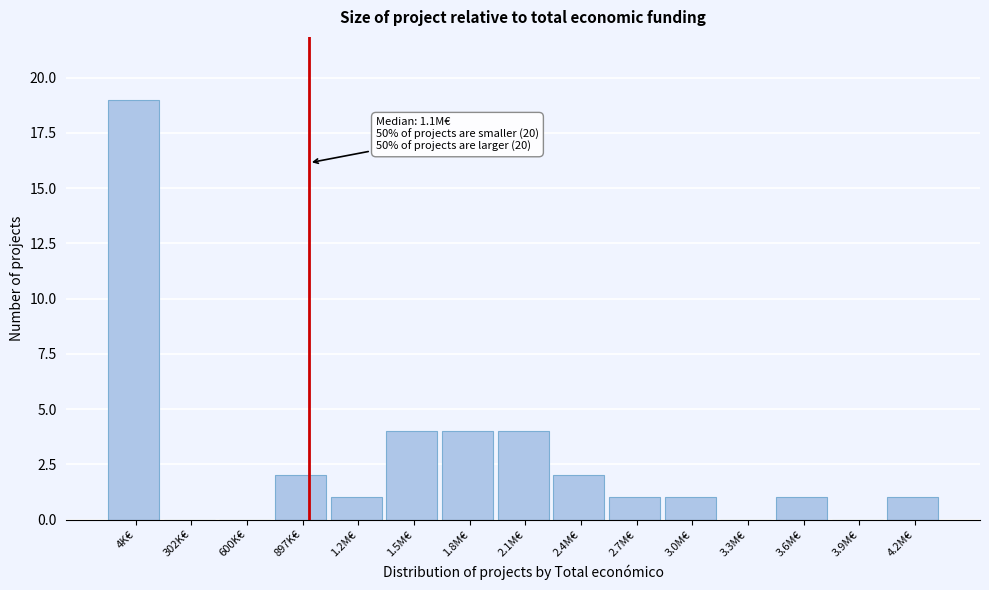

Reading right to left, what are all the values shown in this chart?

4.2M€=1	3.9M€=0	3.6M€=1	3.3M€=0	3.0M€=1	2.7M€=1	2.4M€=2	2.1M€=4	1.8M€=4	1.5M€=4	1.2M€=1	897K€=2	600K€=0	302K€=0	4K€=19